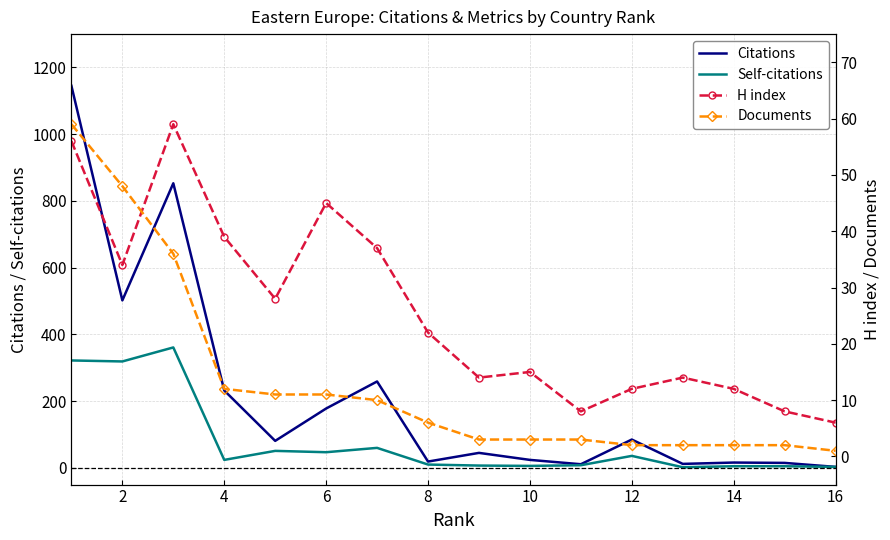

What are all the series names shown in the legend?

Citations, Self-citations, H index, Documents